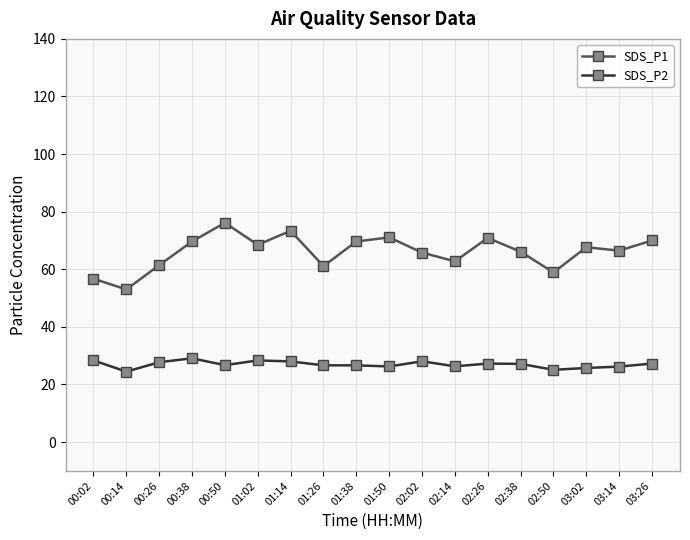

Which series has the largest total across all categories?

SDS_P1